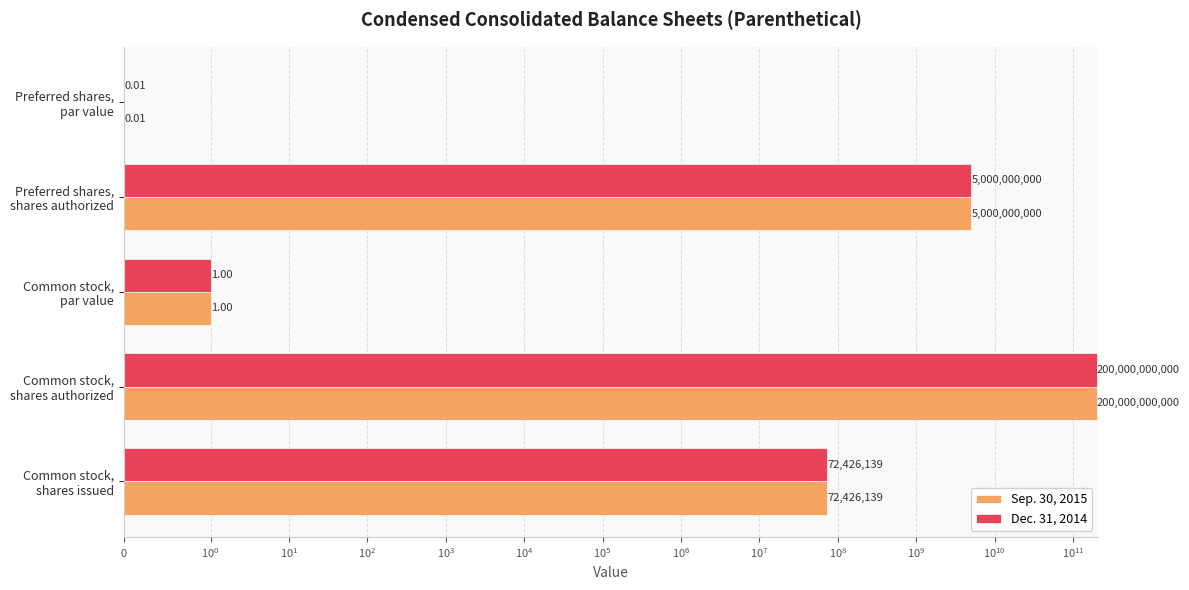

How many bars are there in total?

10